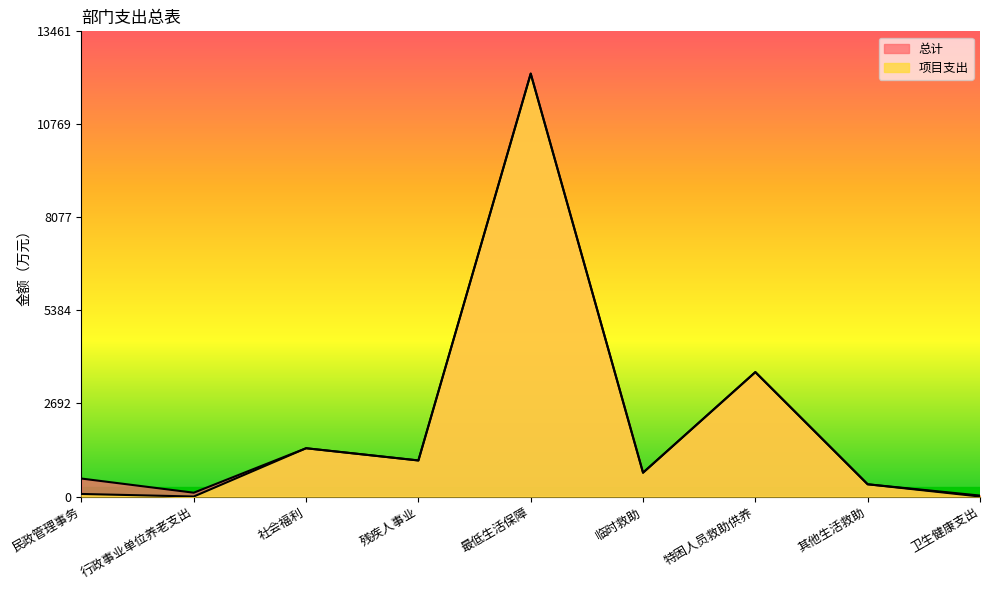

What is the value of the 项目支出 point at the 8th from the left?

354.0